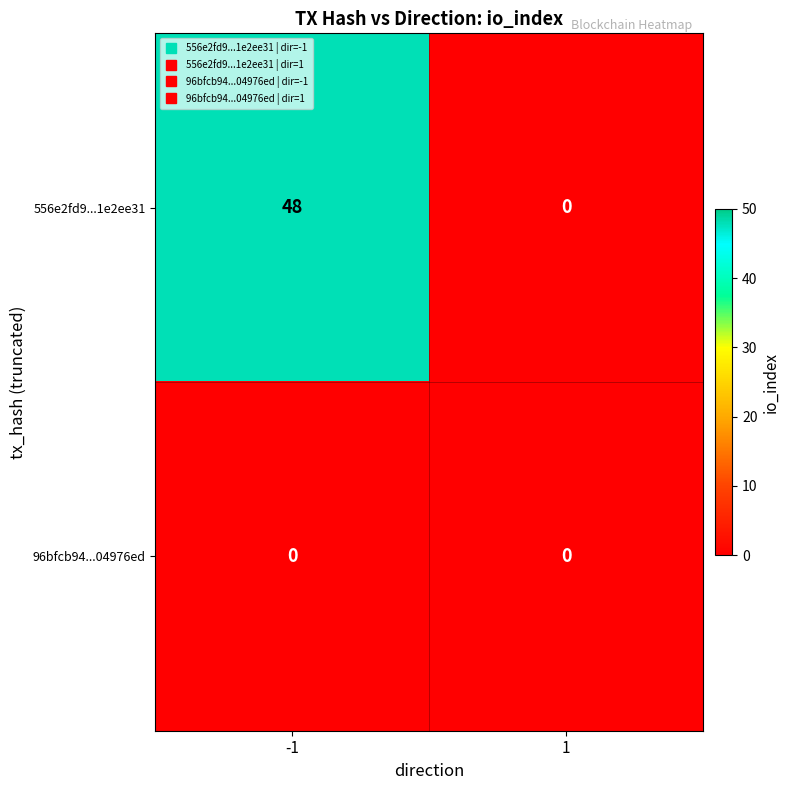

Rank the series by their maximum value, from lowest to highest.

96bfcb94...04976ed, 556e2fd9...1e2ee31